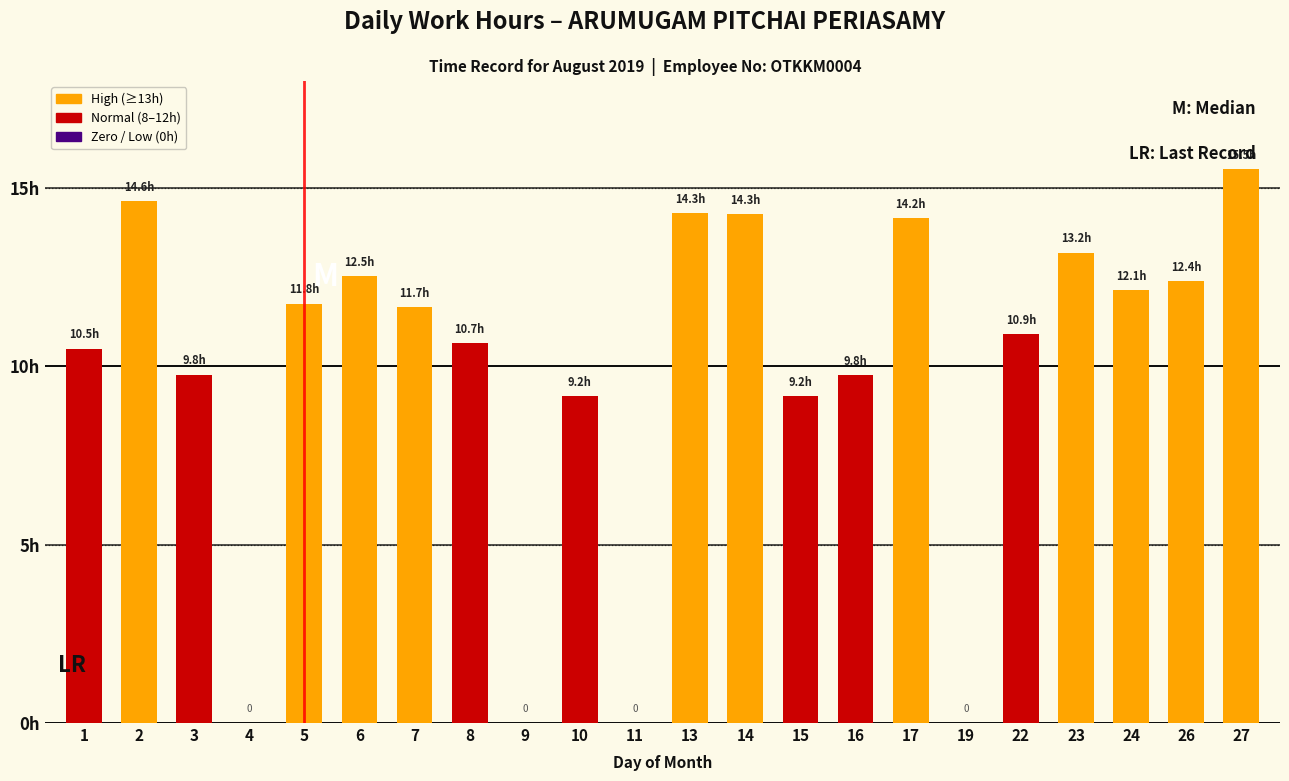

What is the value of the 1st bar from the left?

10.5